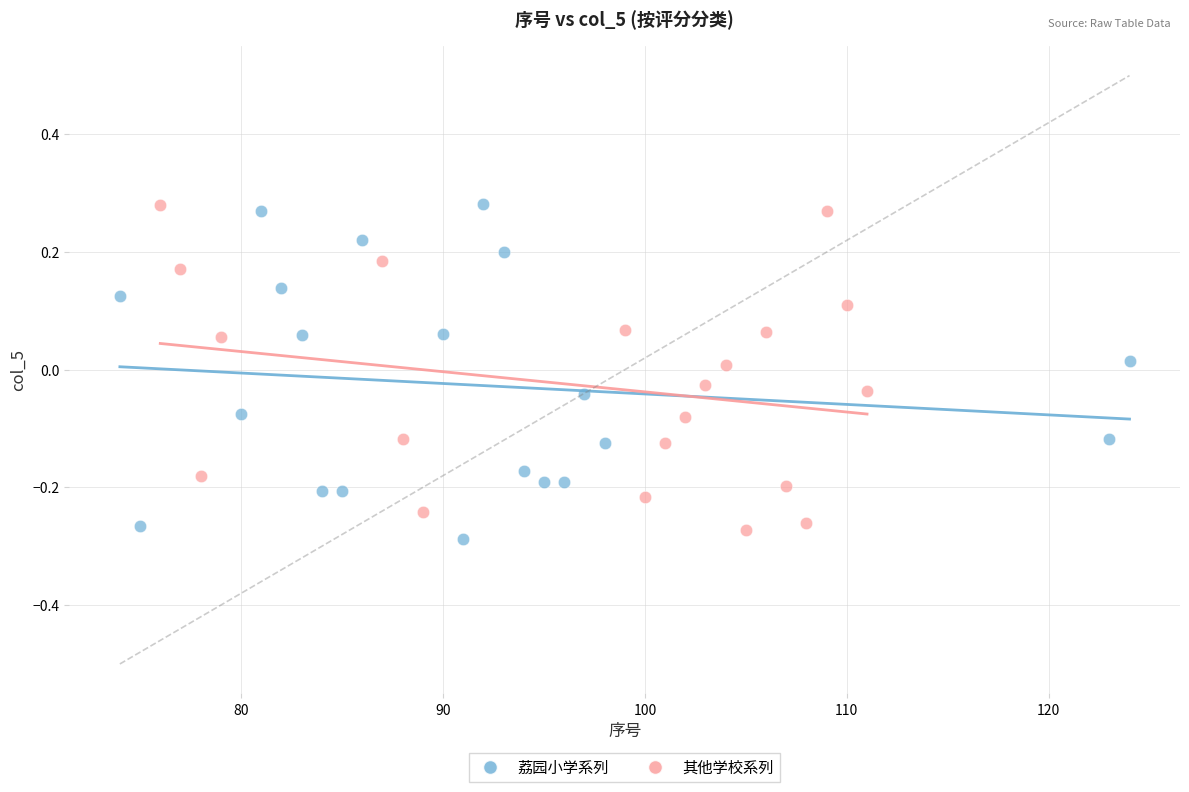

What are all the series names shown in the legend?

荔园小学系列, 其他学校系列